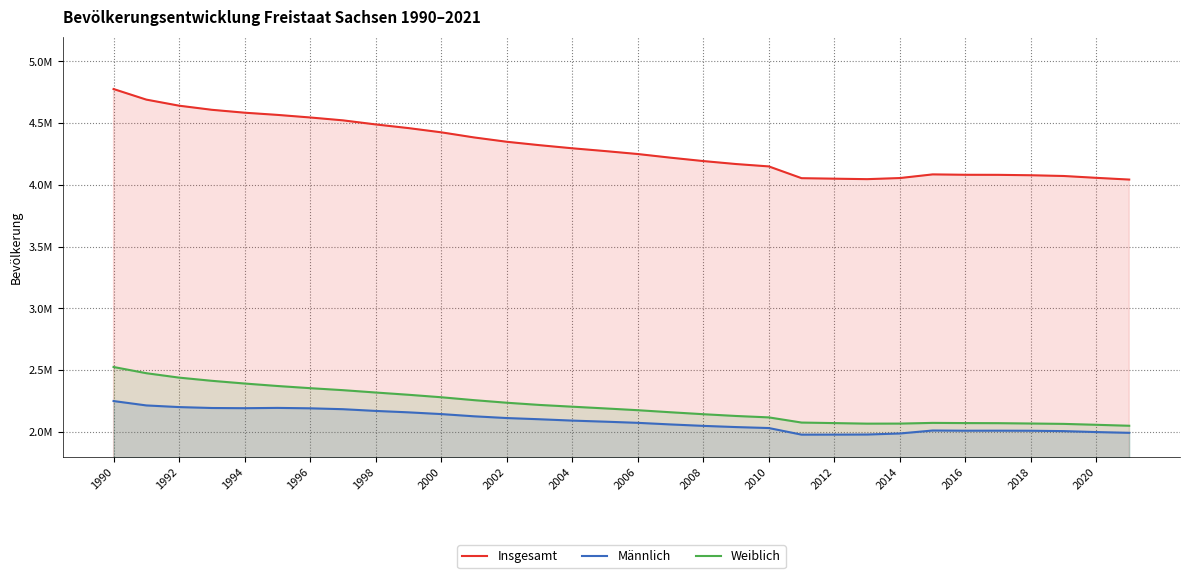

List the series in order of their peak value, highest first.

Insgesamt, Weiblich, Männlich